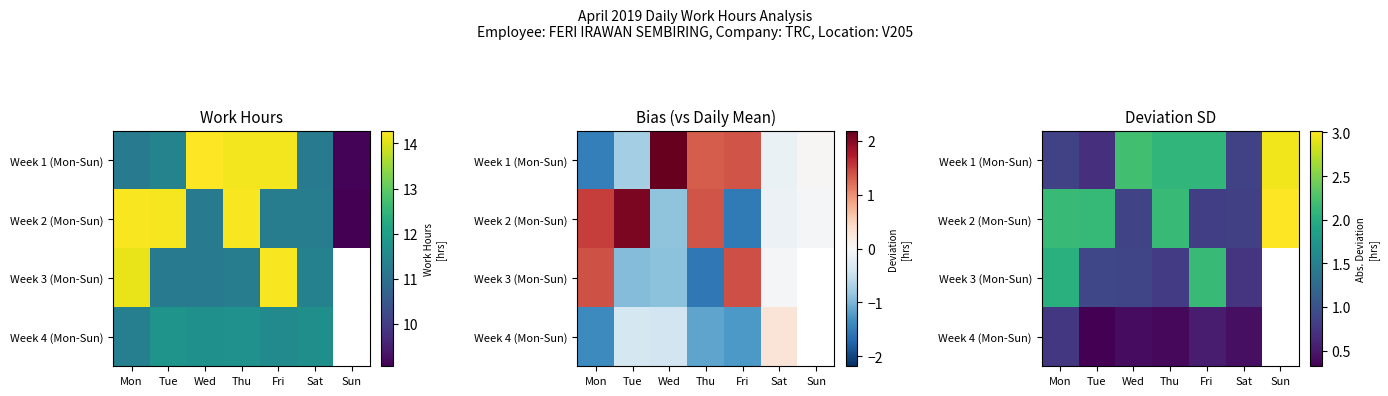

What is the difference between the maximum and minimum values in the Week 1 (Mon-Sun) series?

2.3